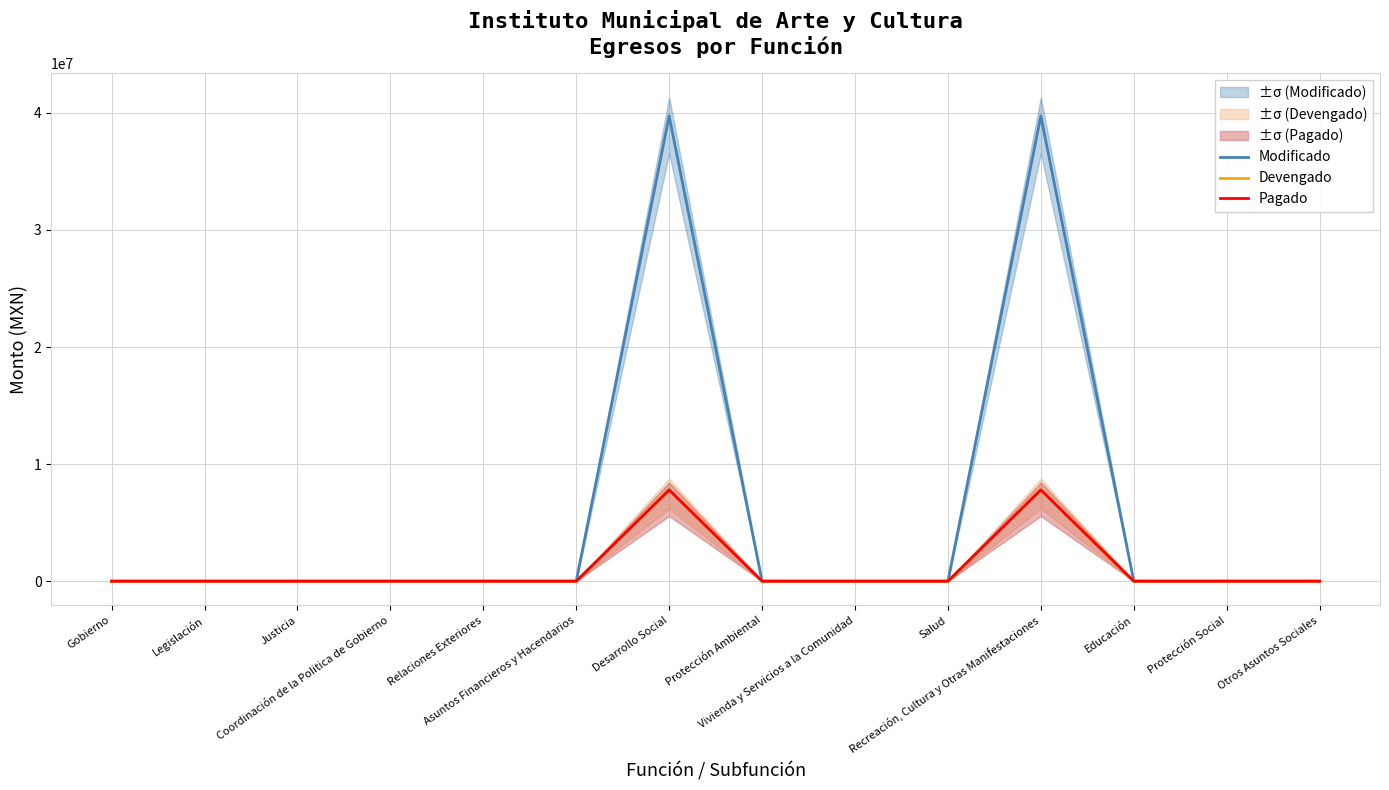

True or false: Modificado and Pagado intersect in this chart.

False